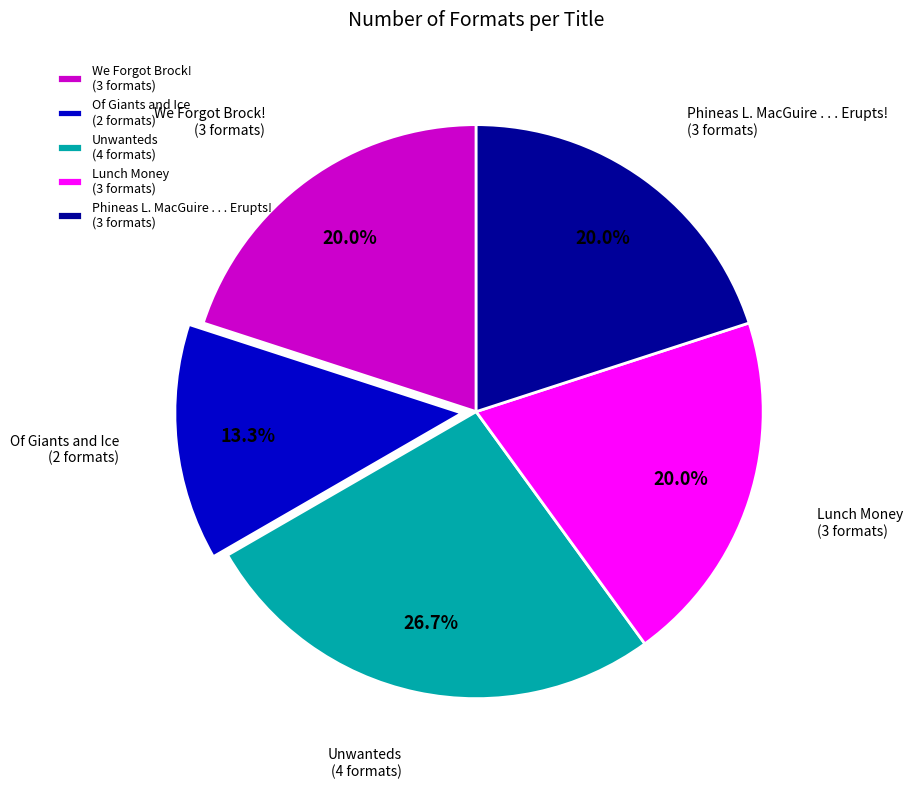

Which slice is the smallest?

Of Giants and Ice